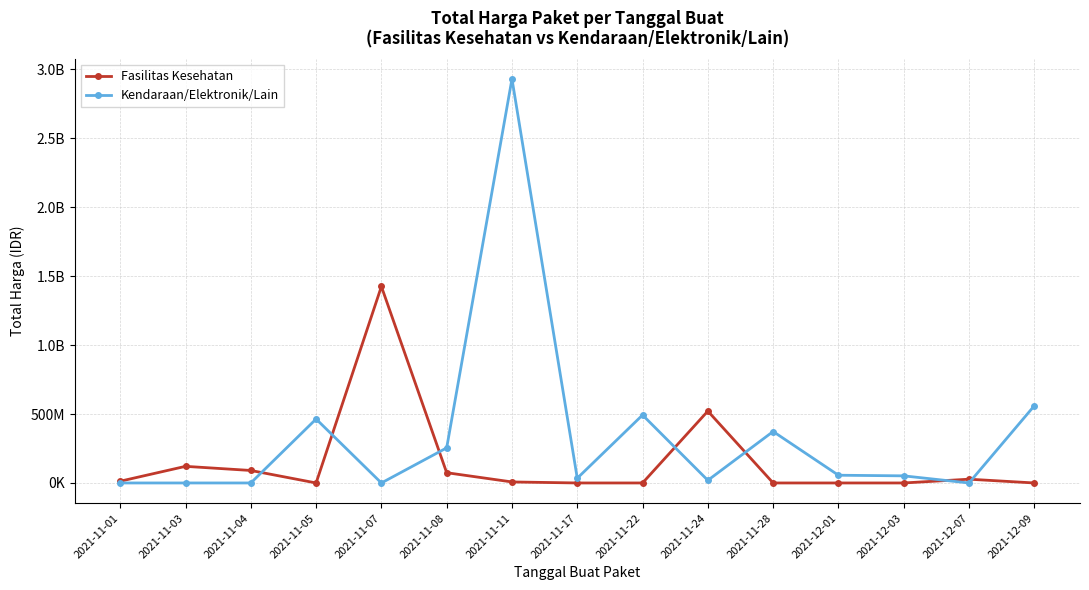

How many intersections are there between Kendaraan/Elektronik/Lain and Fasilitas Kesehatan?

7